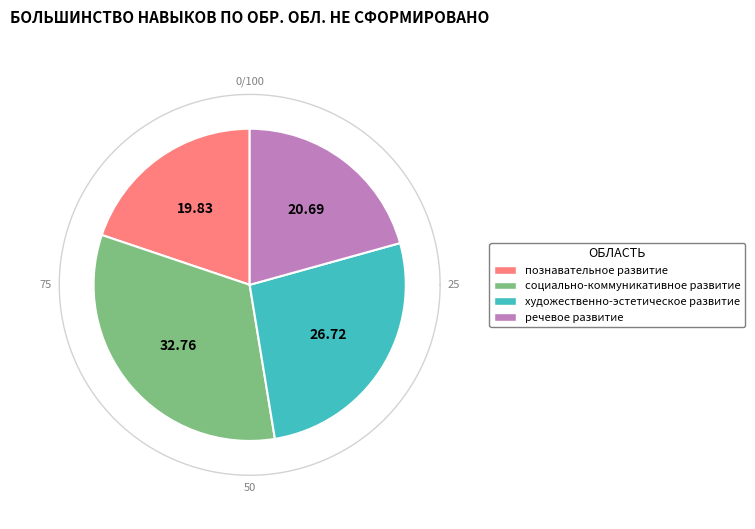

What percentage do социально-коммуникативное развитие and познавательное развитие together represent?

52.6%